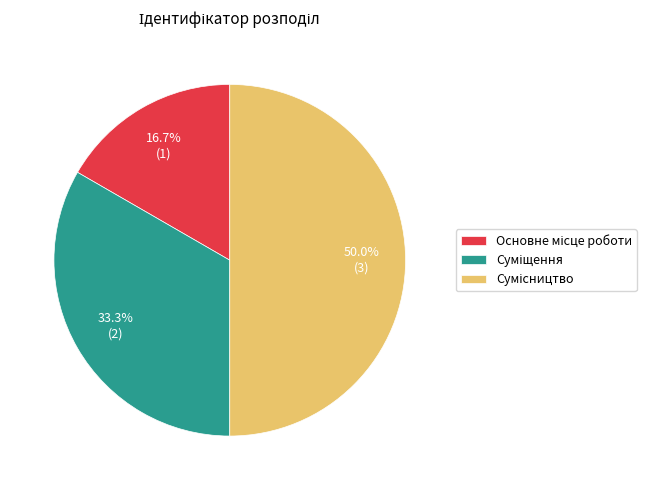

Which has a higher value, Сумісництво or Основне місце роботи?

Сумісництво